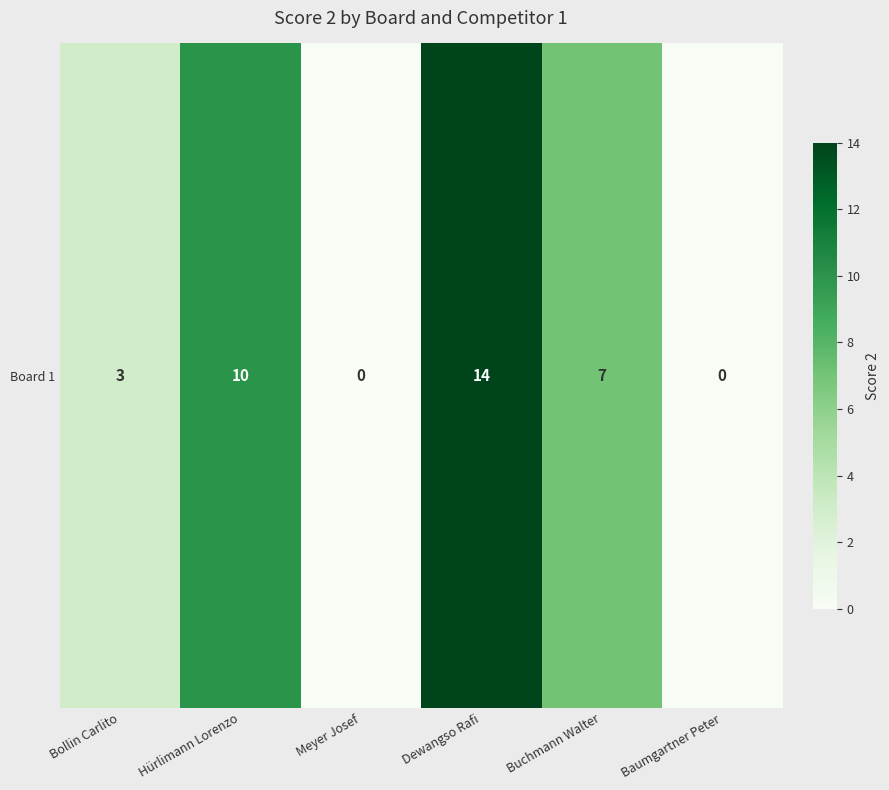

Reading left to right, list all the values displayed in this chart.

Bollin Carlito=3	Hürlimann Lorenzo=10	Meyer Josef=0	Dewangso Rafi=14	Buchmann Walter=7	Baumgartner Peter=0